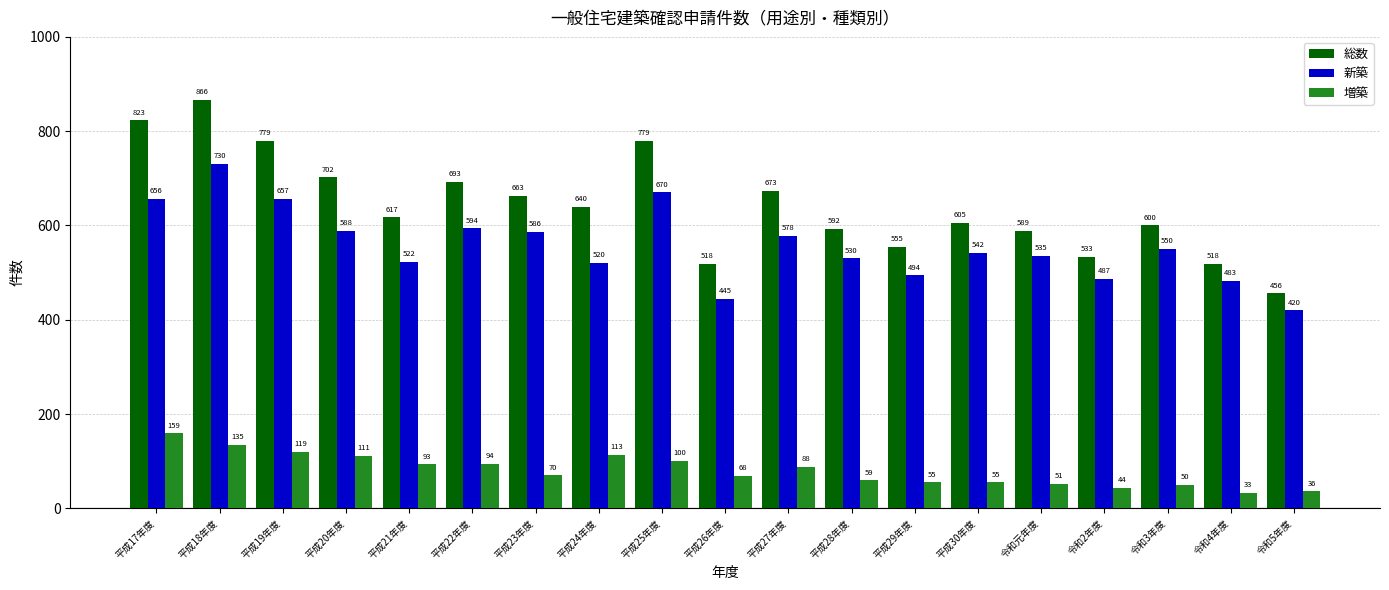

At which label does 総数 first exceed 617?

平成17年度